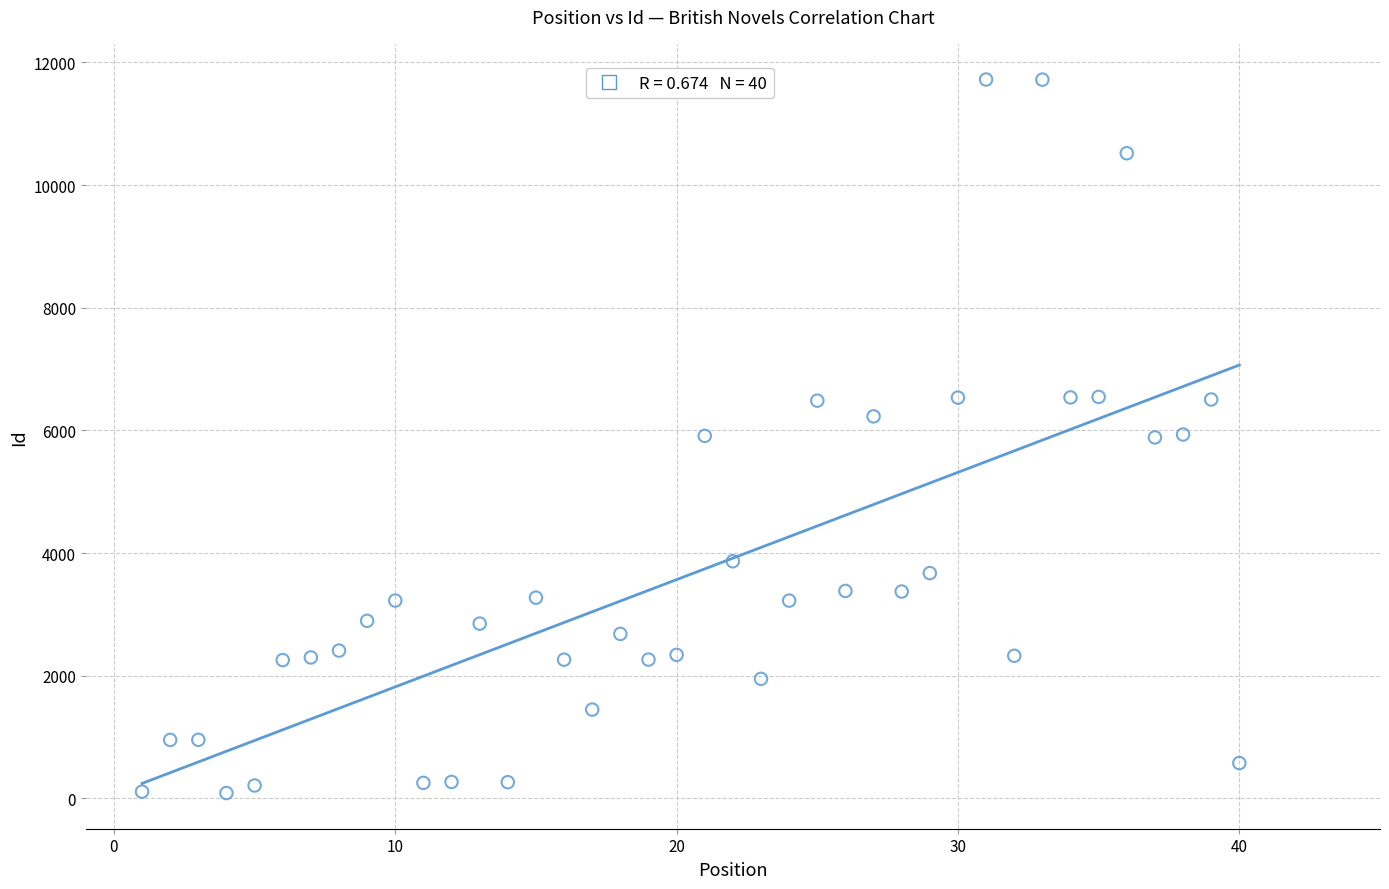

What is the range of Y values (max minus min)?

11635